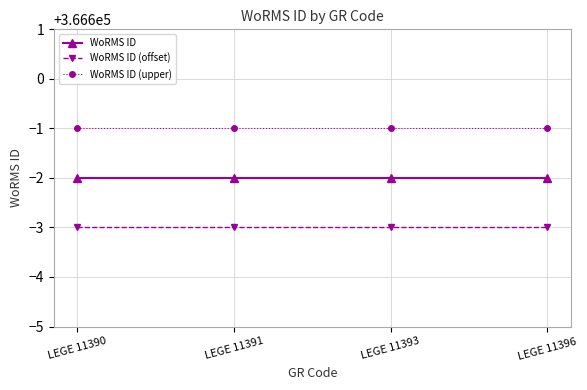

Reading left to right, what are all the values shown in this chart?

WoRMS ID: 366598	366598	366598	366598
WoRMS ID (offset): 366597	366597	366597	366597
WoRMS ID (upper): 366599	366599	366599	366599